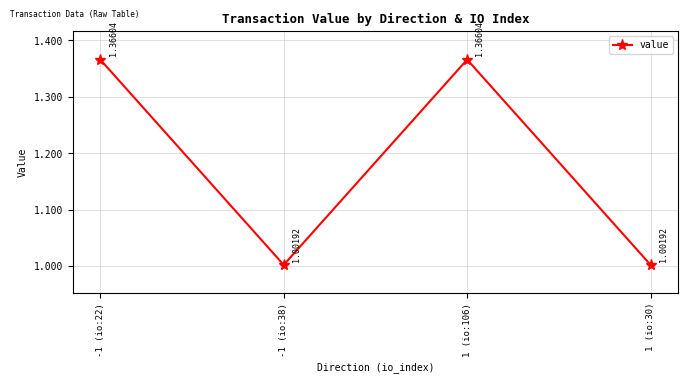

What is the minimum value shown in the chart?

1.0